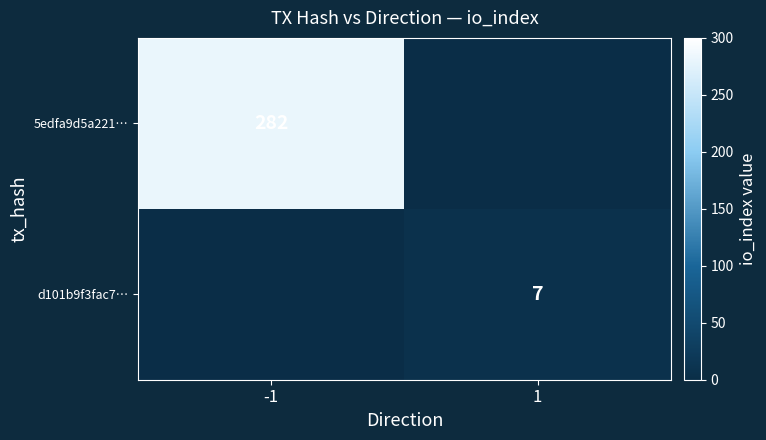

How many distinct data groups are displayed?

2